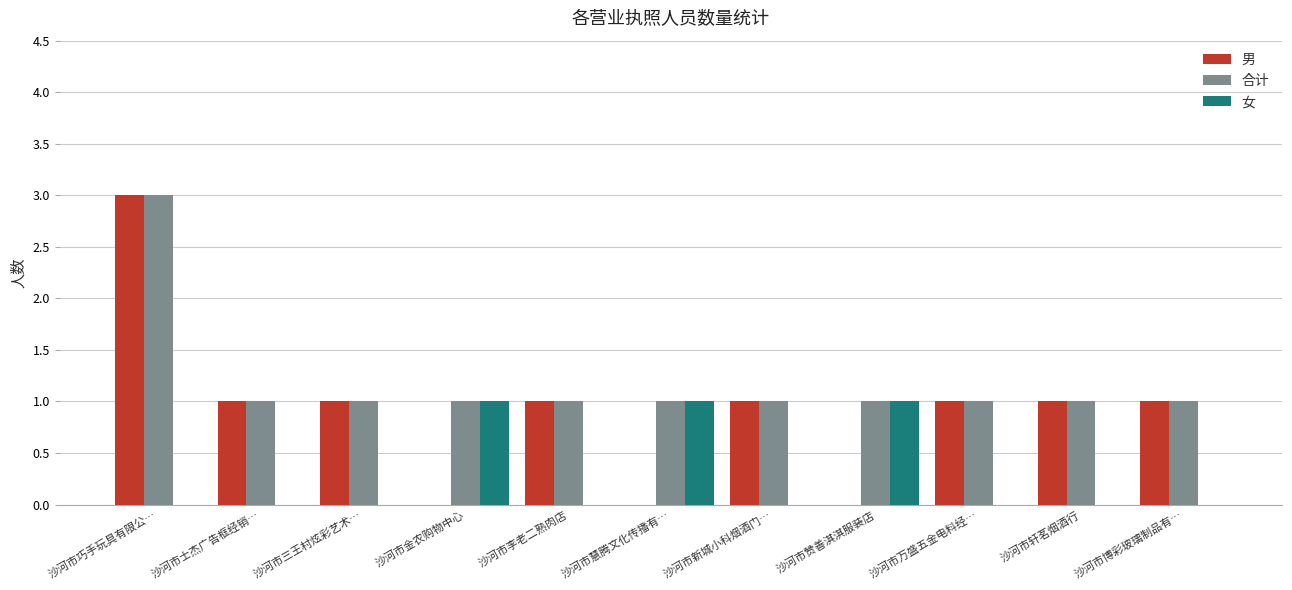

True or false: 男 has a value of 1 at 沙河市三王村炫彩艺术….

True